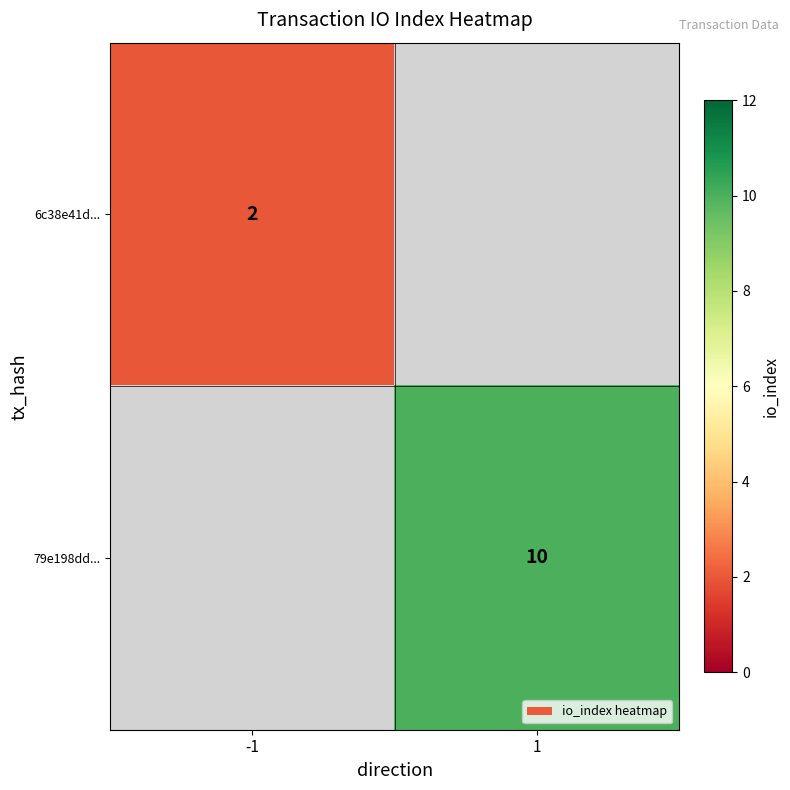

True or false: 79e198dd... has a value of 15 at 1.

False